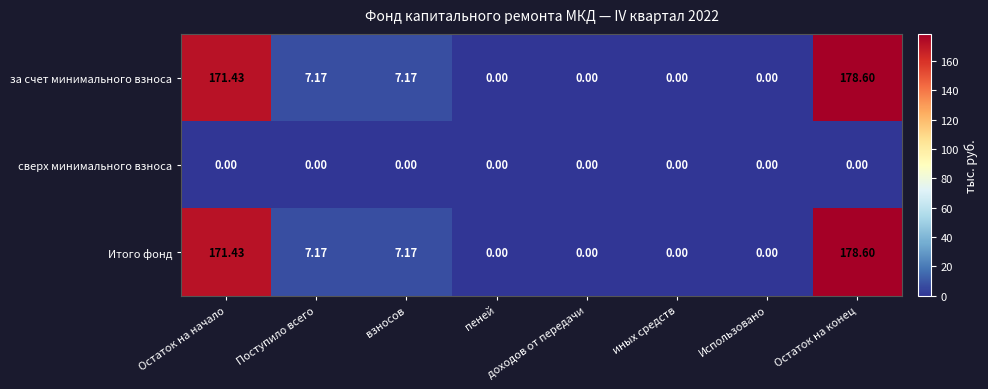

At which label does Итого фонд first exceed 7?

Остаток на начало